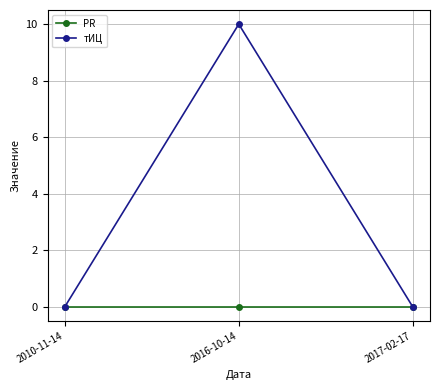

Which series has the widest spread of values?

тИЦ